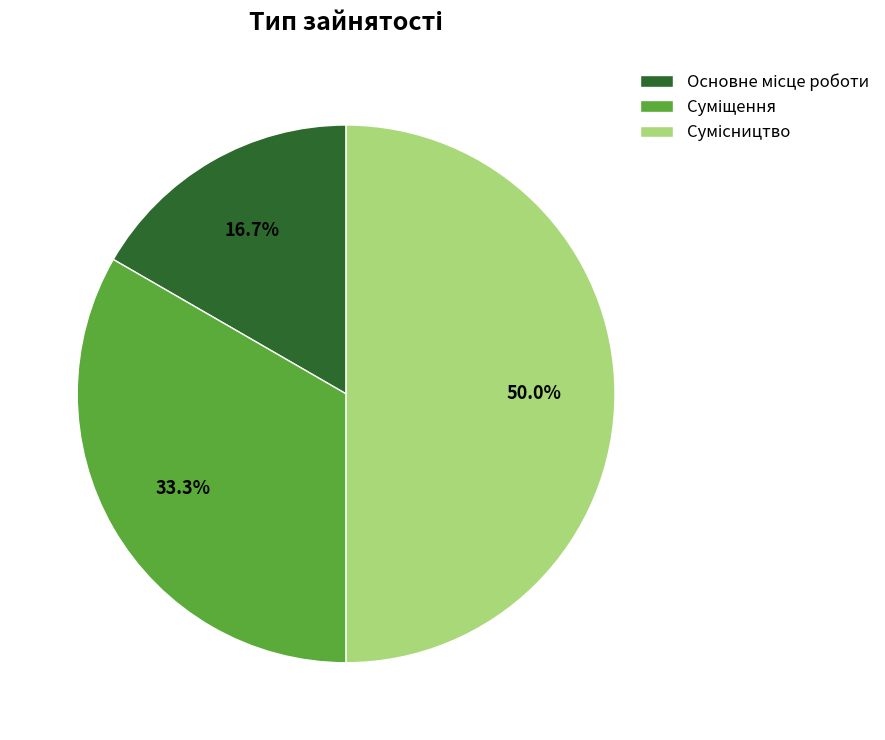

How many slices are in this pie chart?

3